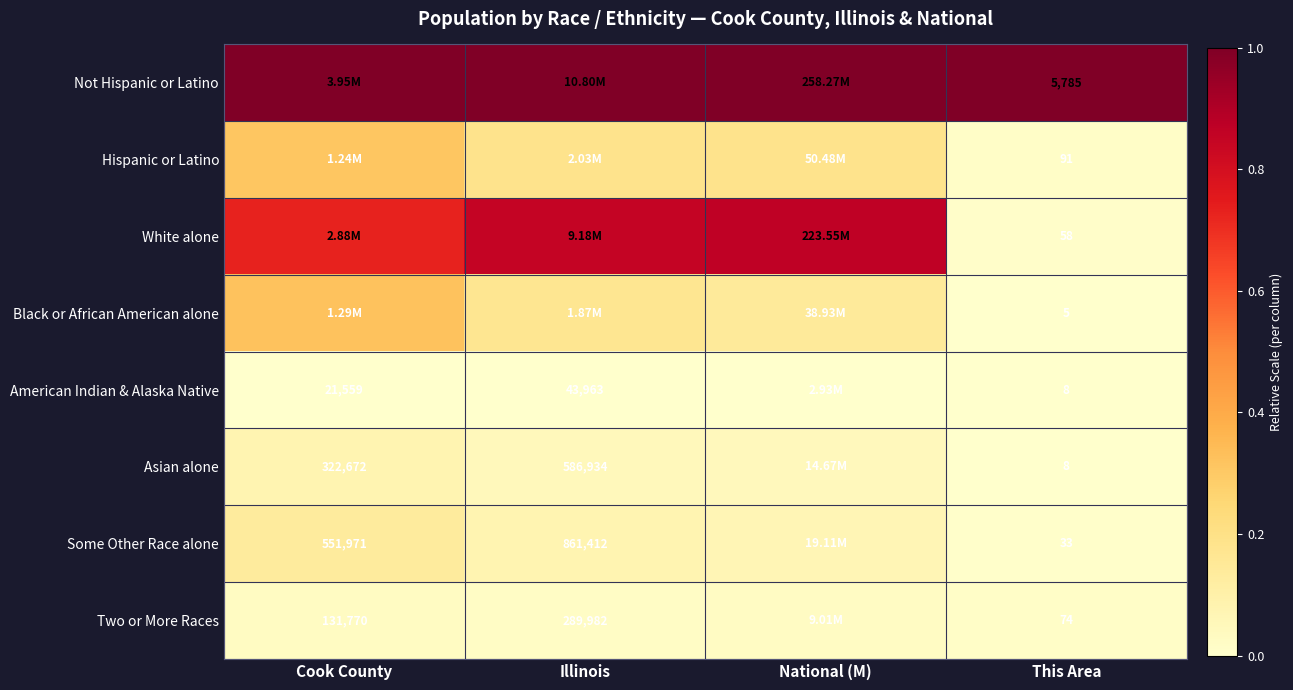

What is the greatest value displayed?

1.0